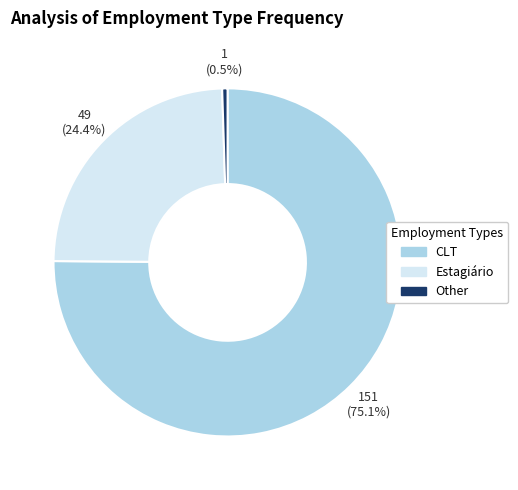

What is the ratio of the value at Estagiário to the value at CLT?

0.3